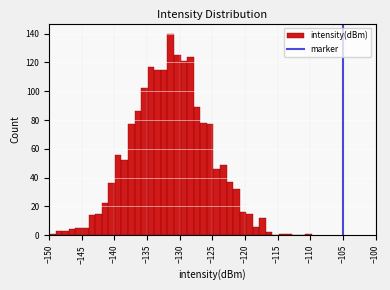

Around what value on the x-axis is the tallest bar? Give the approximate position of its centre, as read against the axis.

-131.5